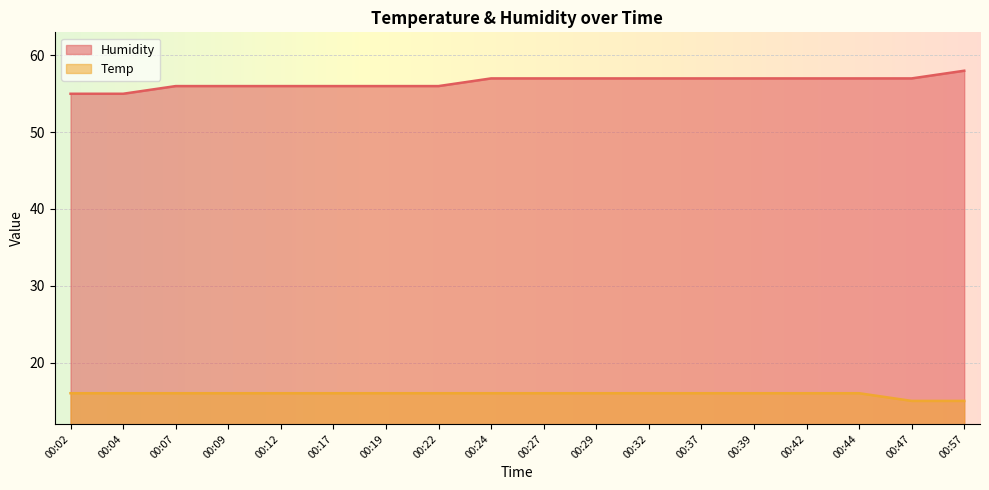

At how many categories does at least one series exceed 33?

18